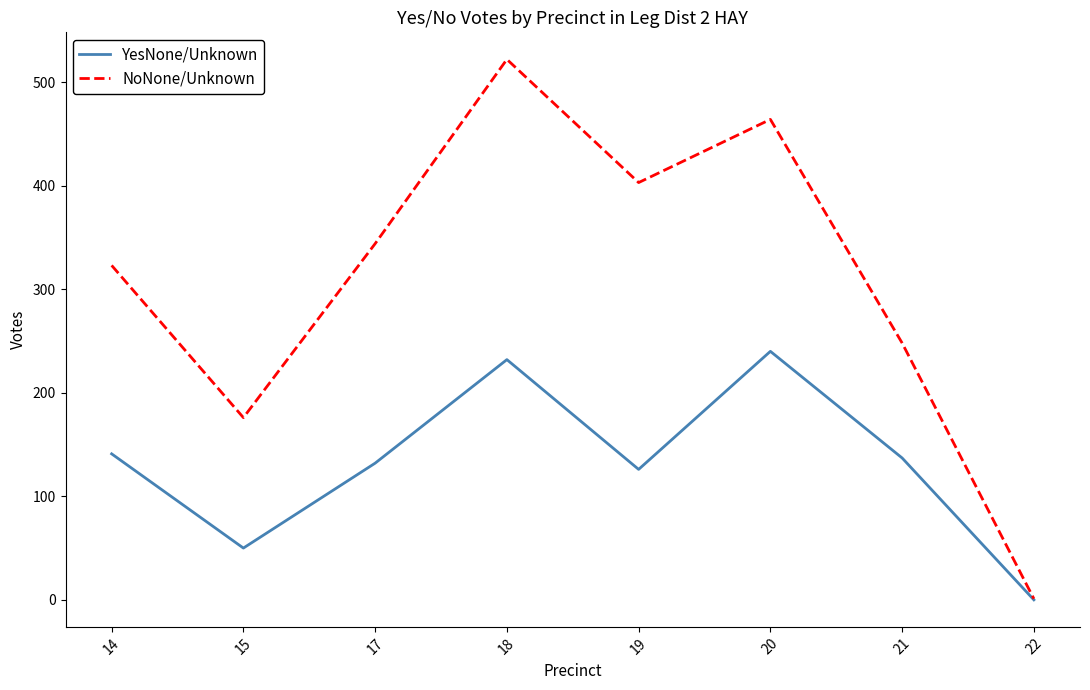

Does the chart have visible grid lines?

No